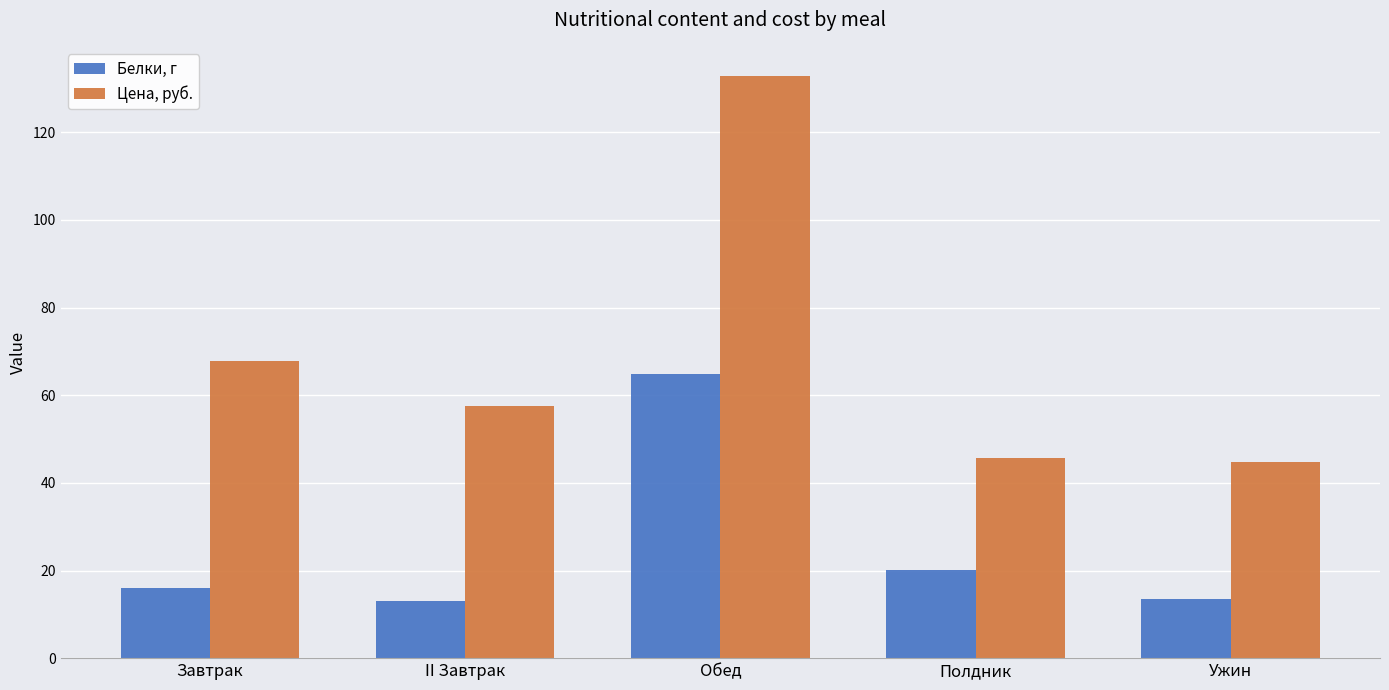

Read the Цена, руб. value at II Завтрак.

57.5